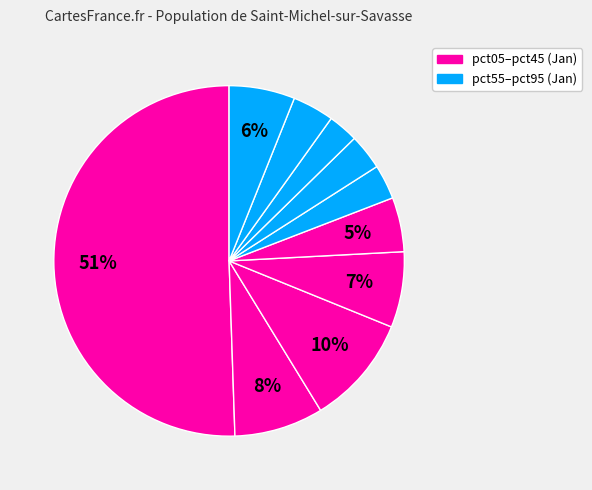

To the nearest percent, what is the difference between the largest and smallest slice percentages?

48%